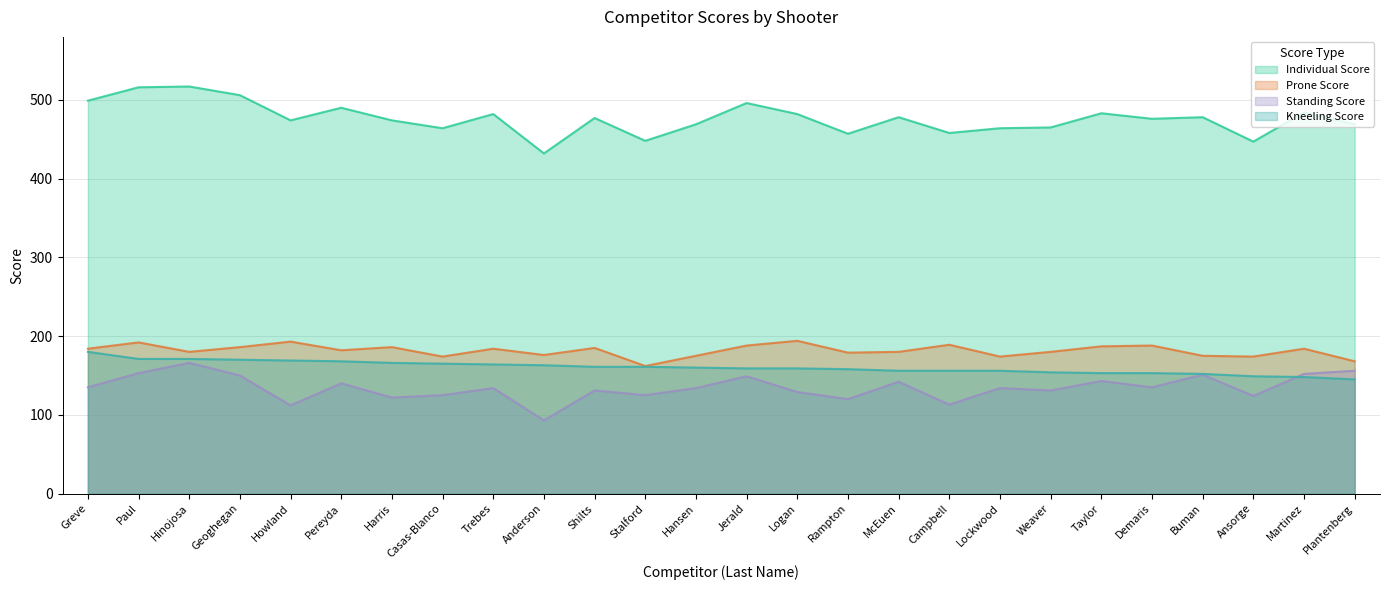

Which series has the largest range (max minus min)?

Individual Score